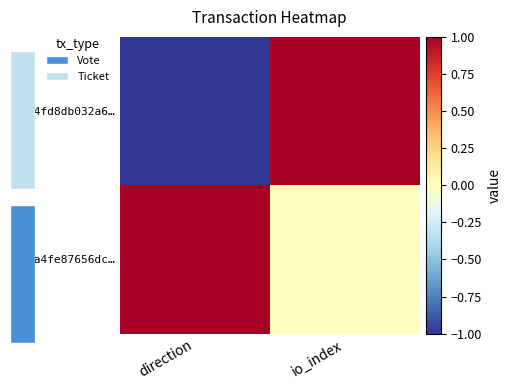

The c4fd8db032a6… series shows -1 at direction. True or false?

True